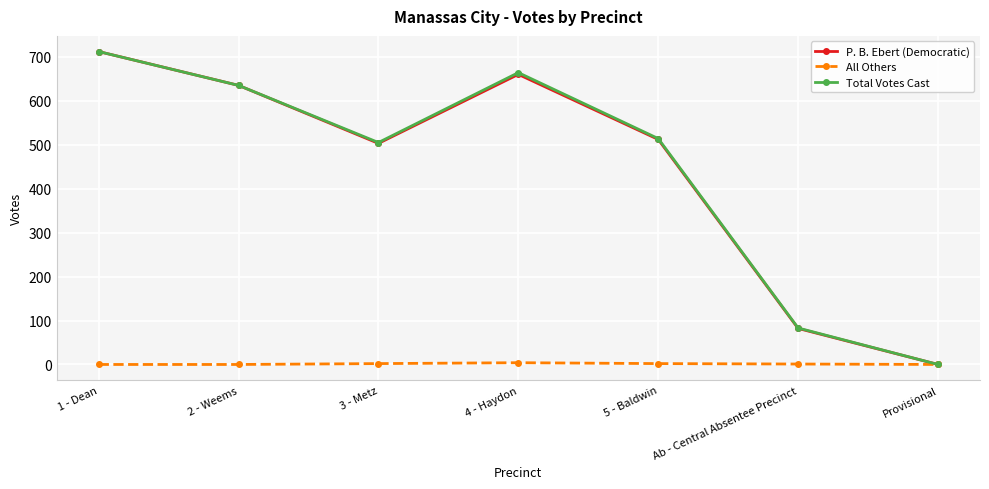

What is the label of the 6th point from the right?

2 - Weems